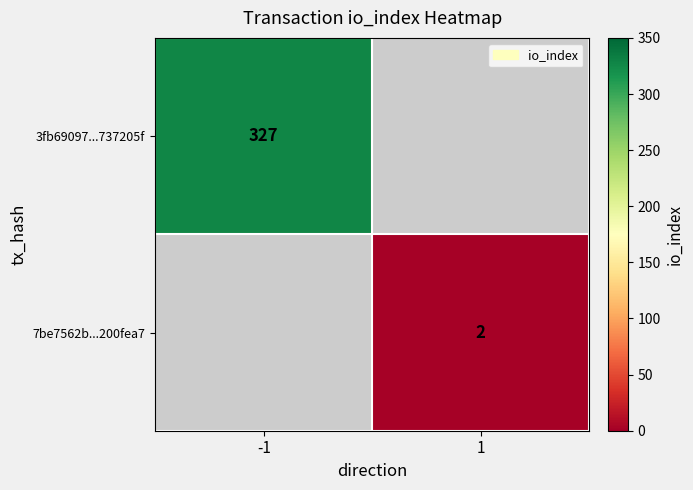

Count the number of data series in this chart.

2